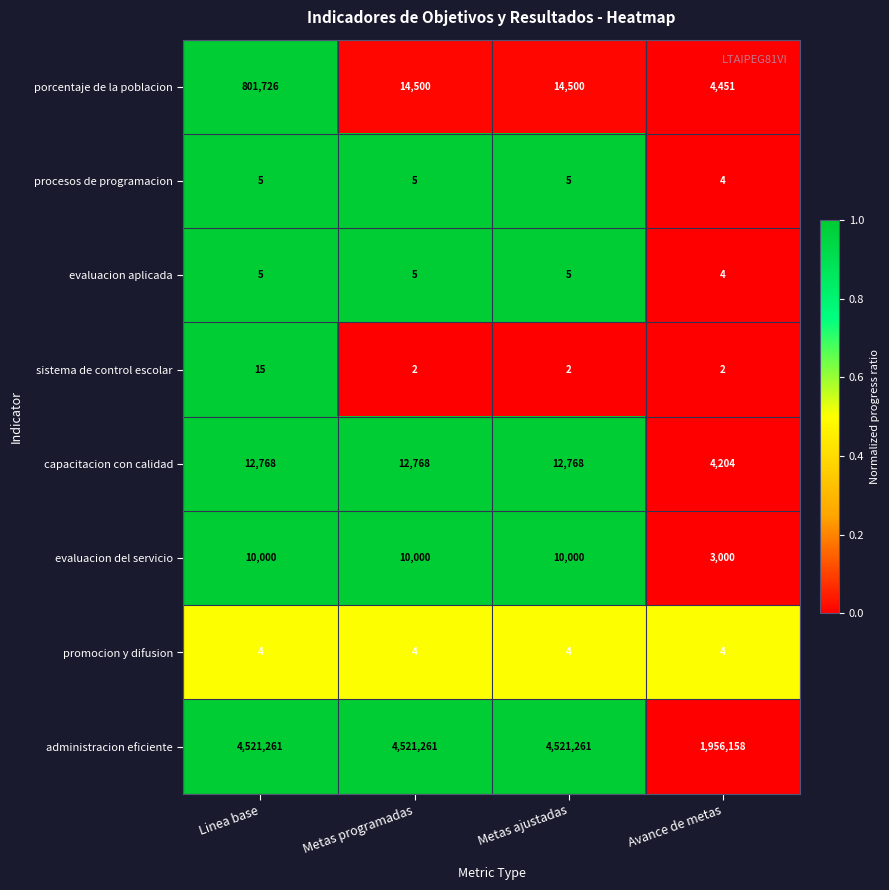

The value of capacitacion con calidad at Avance de metas is 6867. True or false?

False